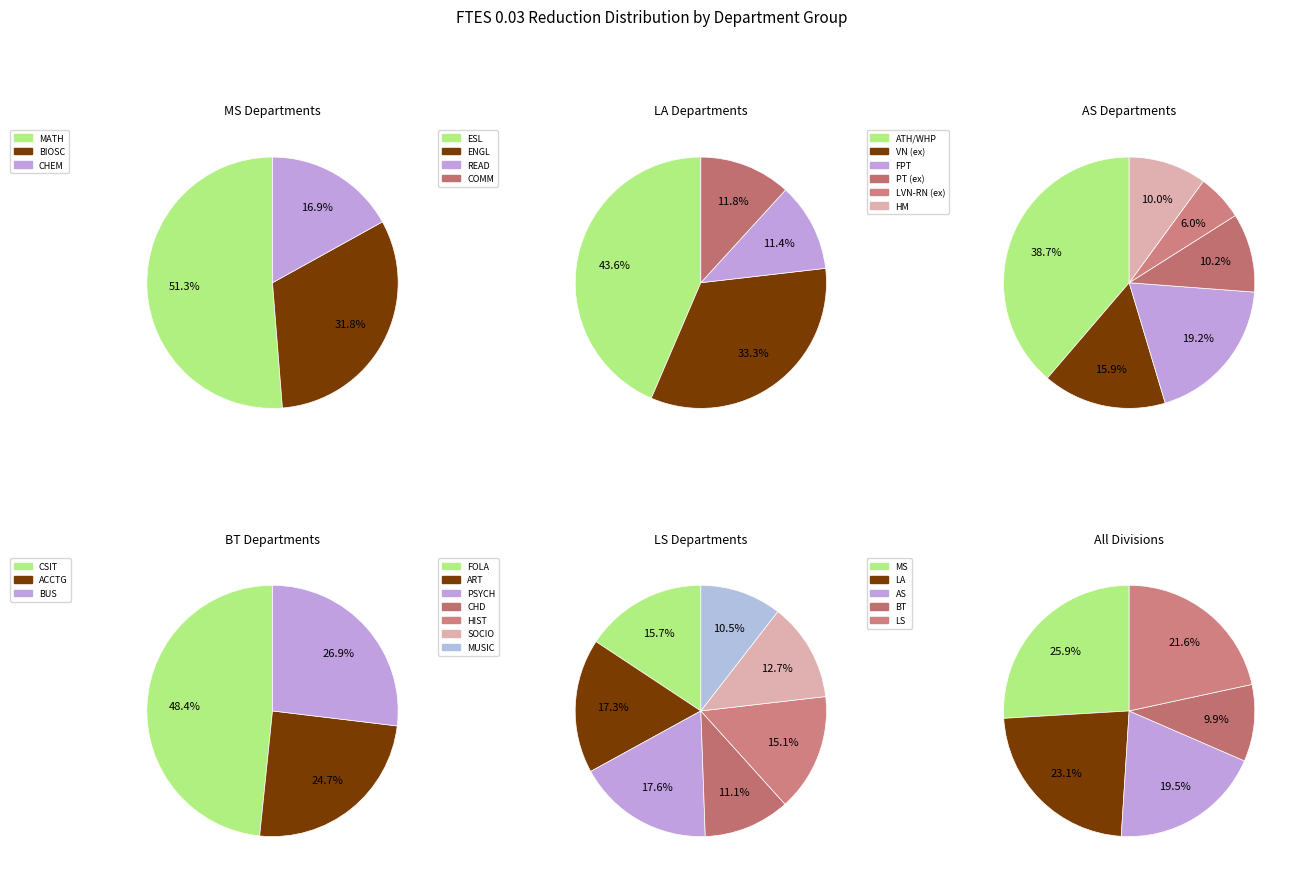

True or false: FPT accounts for 13% of the total.

False